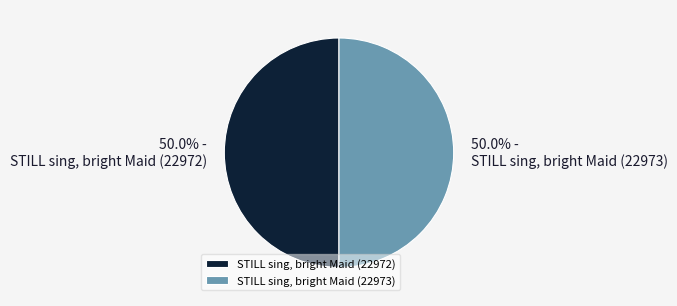

What is the total percentage of STILL sing, bright Maid (22973) and STILL sing, bright Maid (22972)?

100.0%